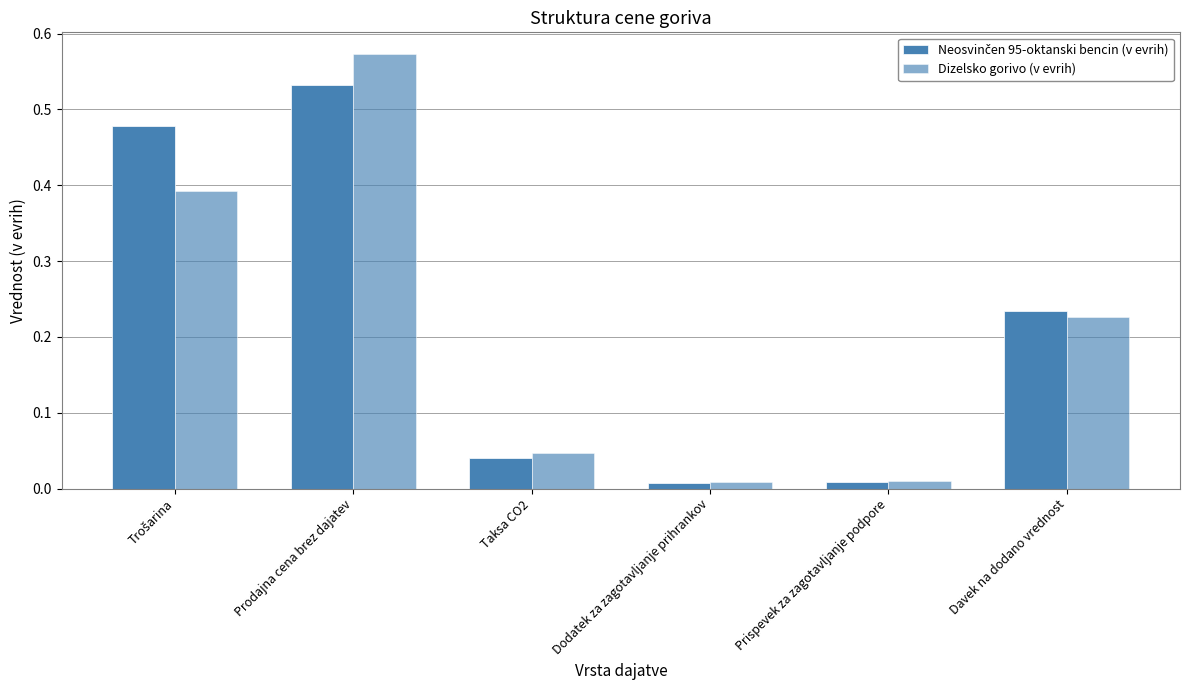

Rank the categories by Neosvinčen 95-oktanski bencin (v evrih) value from highest to lowest.

Prodajna cena brez dajatev, Trošarina, Davek na dodano vrednost, Taksa CO2, Prispevek za zagotavljanje podpore, Dodatek za zagotavljanje prihrankov